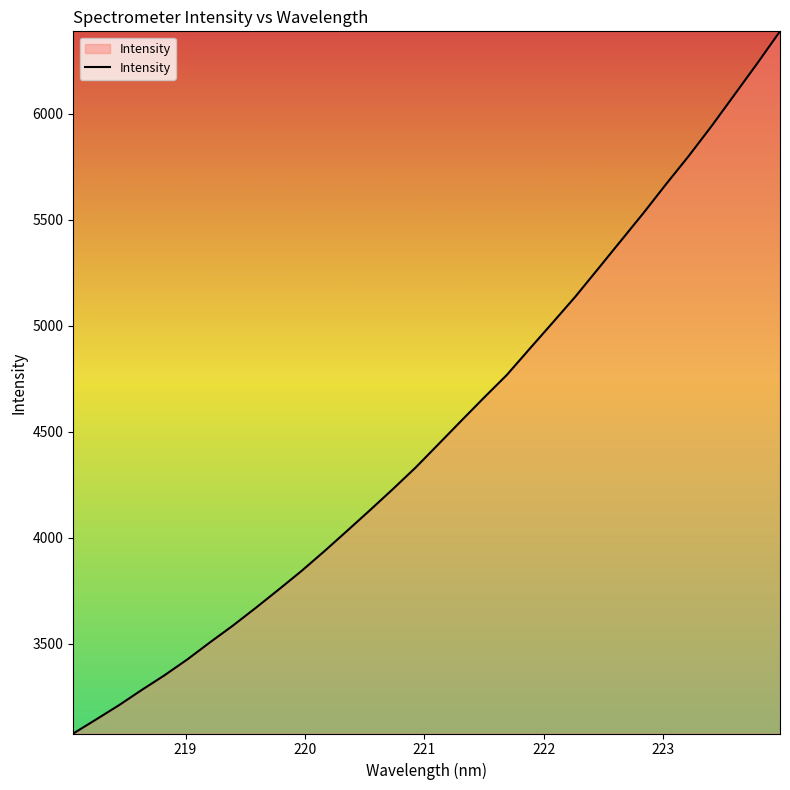

What is the difference between the maximum and minimum values?

3310.6